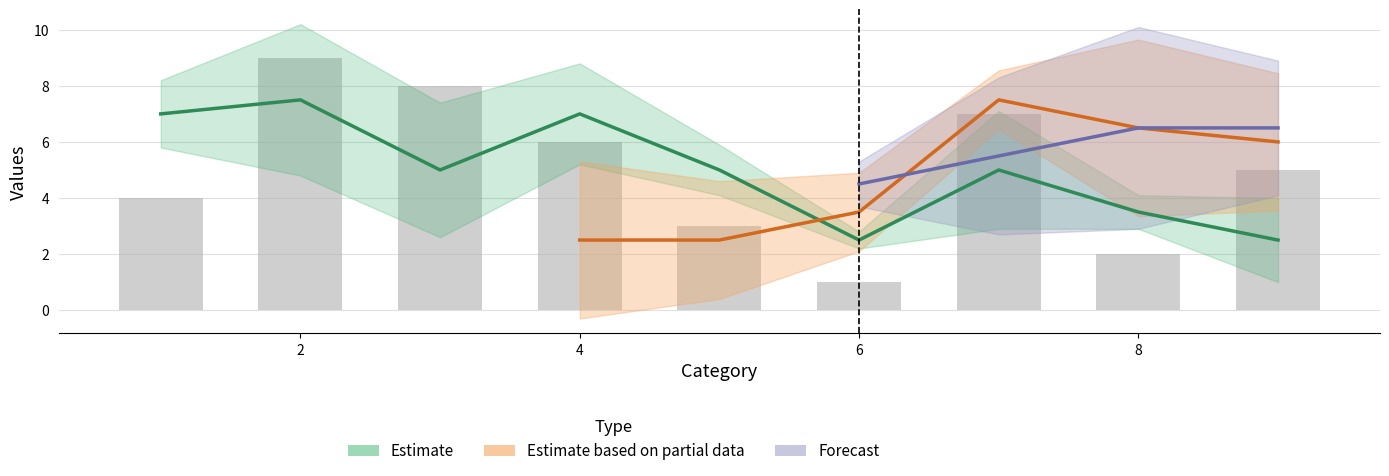

Count the col_9 values in the range 3 to 7.

5